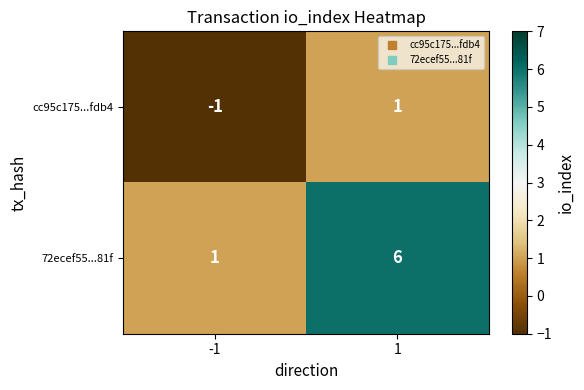

At -1, list the series in order from smallest to largest.

cc95c175...fdb4, 72ecef55...81f